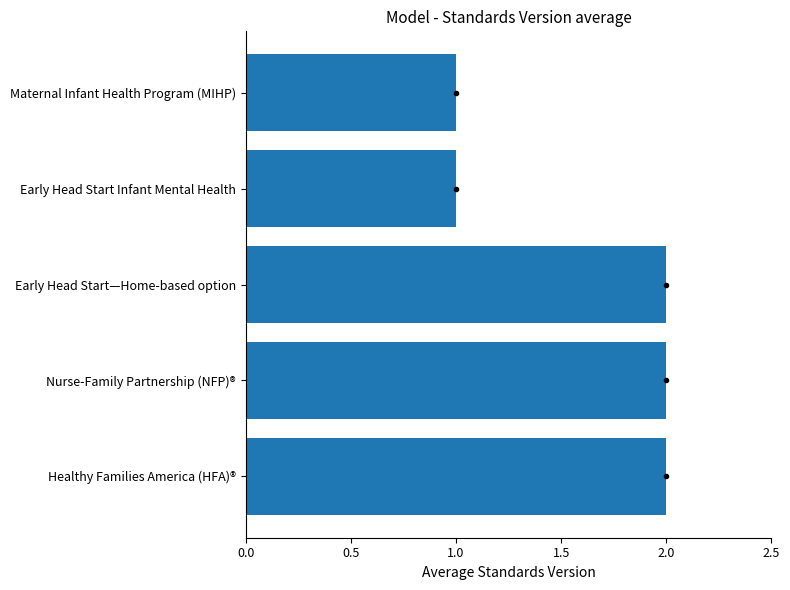

Reading bottom to top, list all the values displayed in this chart.

2	2	2	1	1